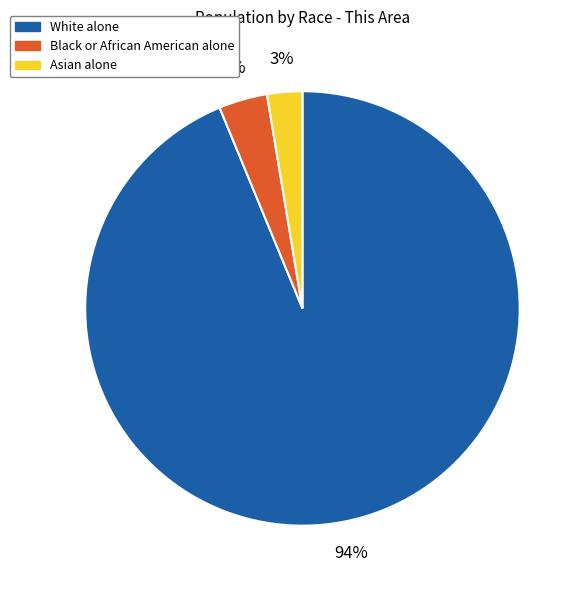

What is the majority slice?

White alone